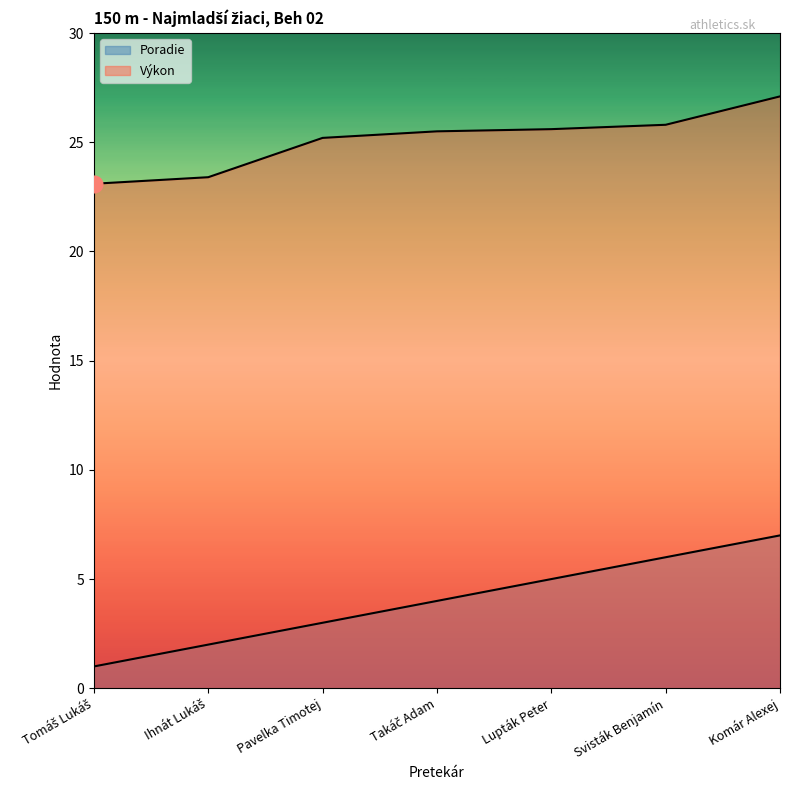

How many Poradie values are between 2 and 6?

5